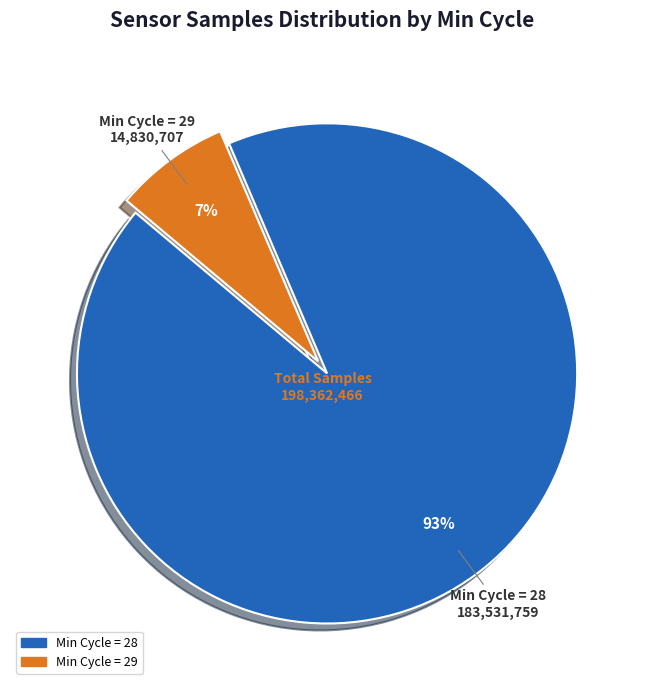

How many segments does this pie chart have?

2